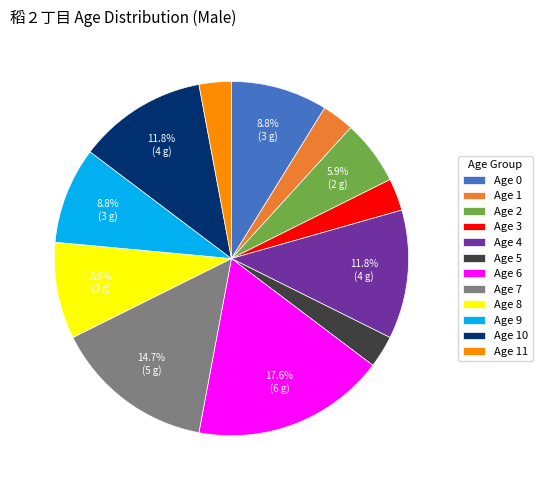

Is there a majority slice in this chart?

No